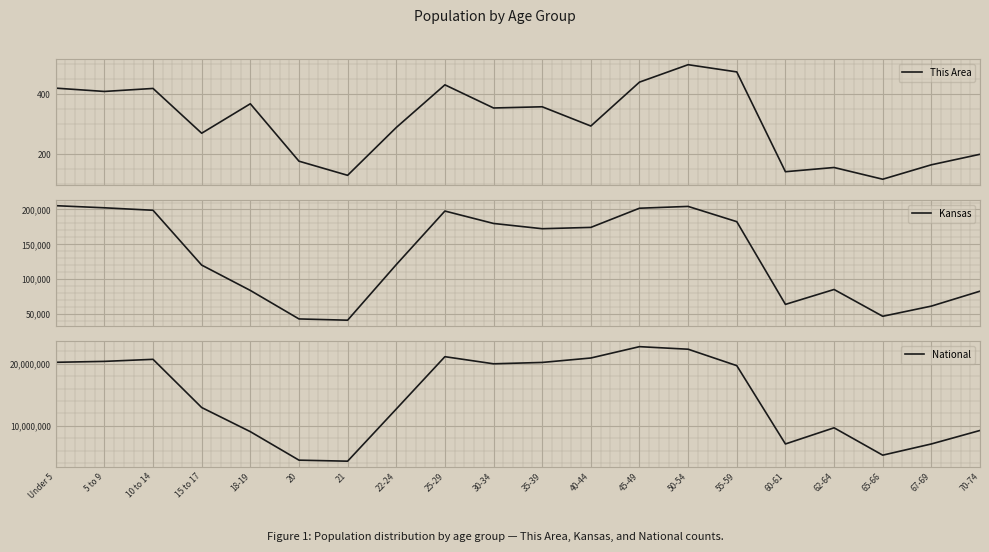

What is the average value of the National series?

14509549